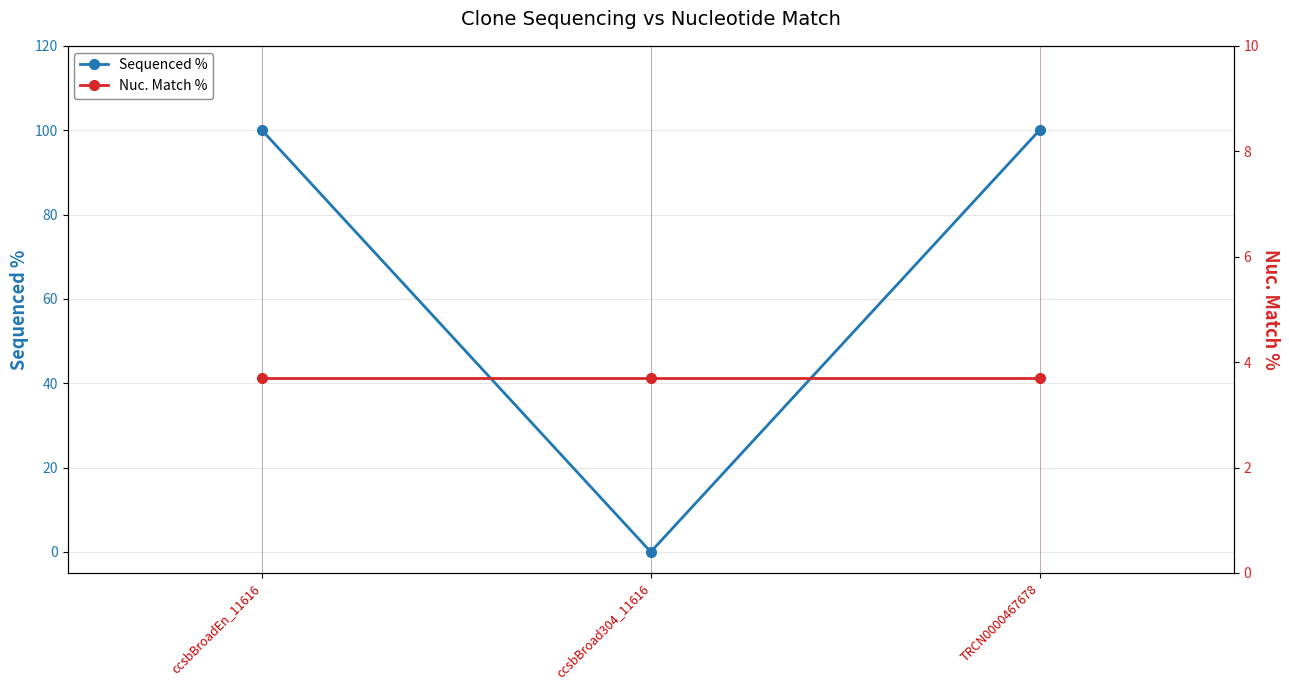

What are all the series names shown in the legend?

Sequenced %, Nuc. Match %